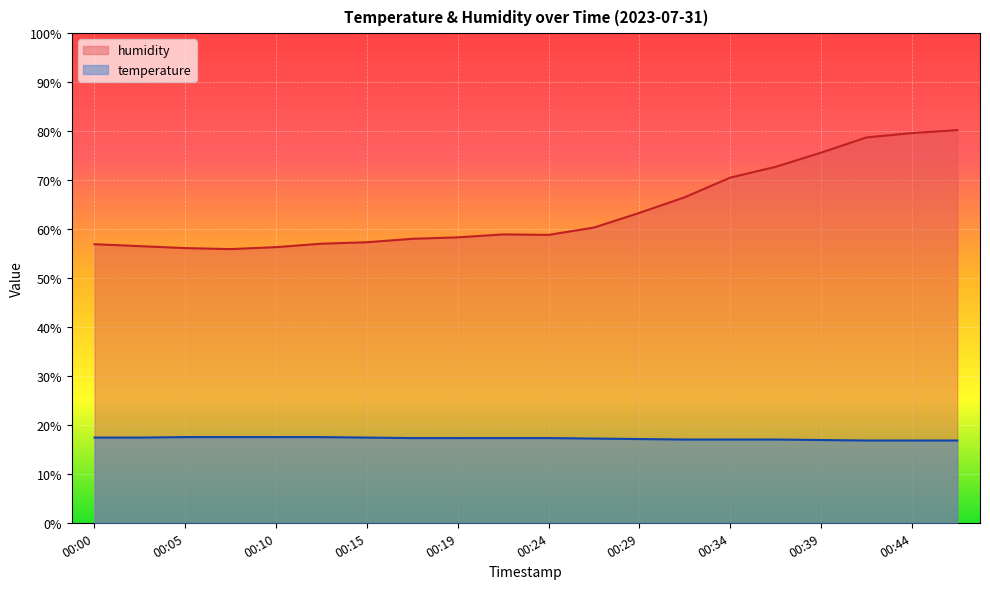

Reading left to right, extract all data points from this chart.

temperature: 00:00=17.4	00:02=17.4	00:05=17.5	00:07=17.5	00:10=17.5	00:12=17.5	00:15=17.4	00:17=17.3	00:19=17.3	00:22=17.3	00:24=17.3	00:27=17.2	00:29=17.1	00:32=17.0	00:34=17.0	00:36=17.0	00:39=16.9	00:41=16.8	00:44=16.8	00:46=16.8
humidity: 00:00=56.9	00:02=56.5	00:05=56.1	00:07=55.9	00:10=56.3	00:12=57.0	00:15=57.3	00:17=58.0	00:19=58.3	00:22=58.9	00:24=58.8	00:27=60.3	00:29=63.3	00:32=66.5	00:34=70.5	00:36=72.7	00:39=75.6	00:41=78.7	00:44=79.6	00:46=80.2